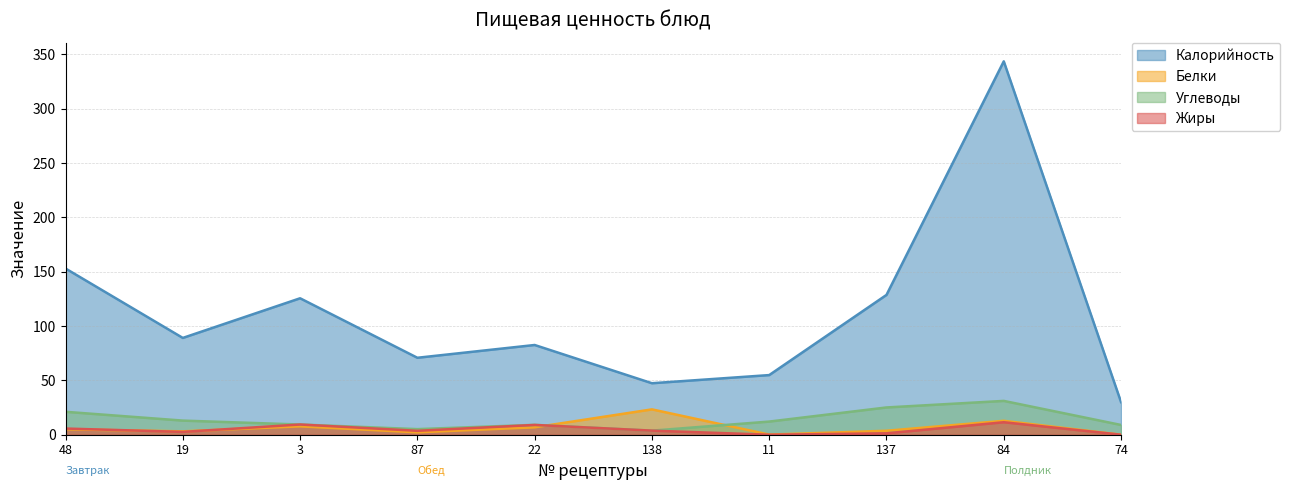

What position from the right is 48?

10